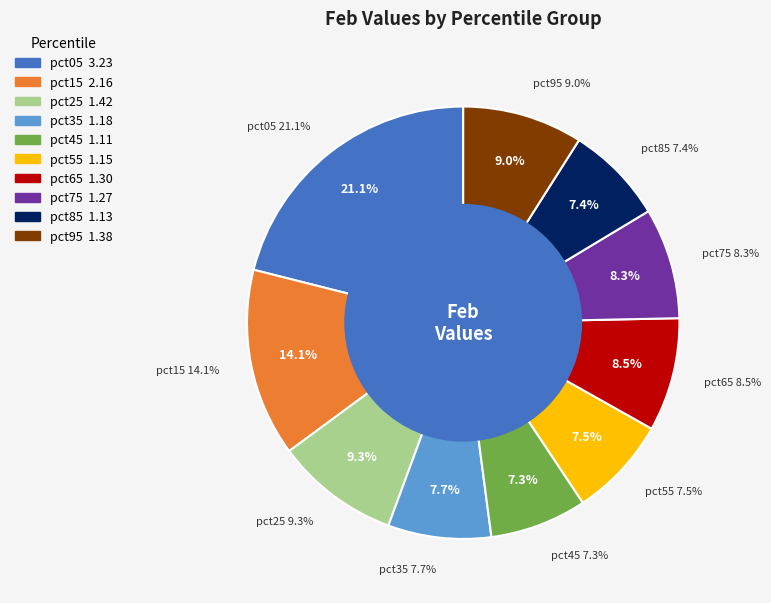

Which category has the smallest portion of the pie?

pct45